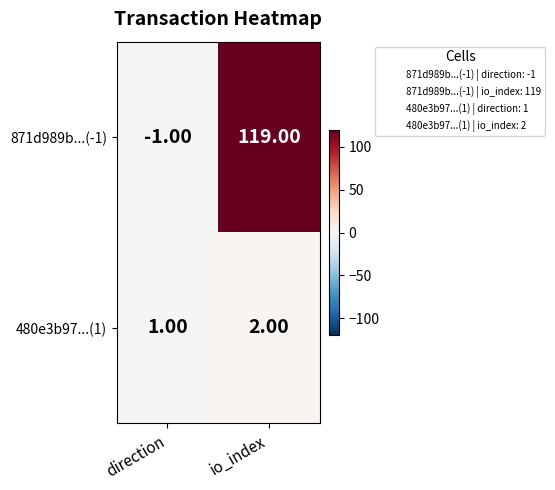

What is the total value across all series at io_index?

121